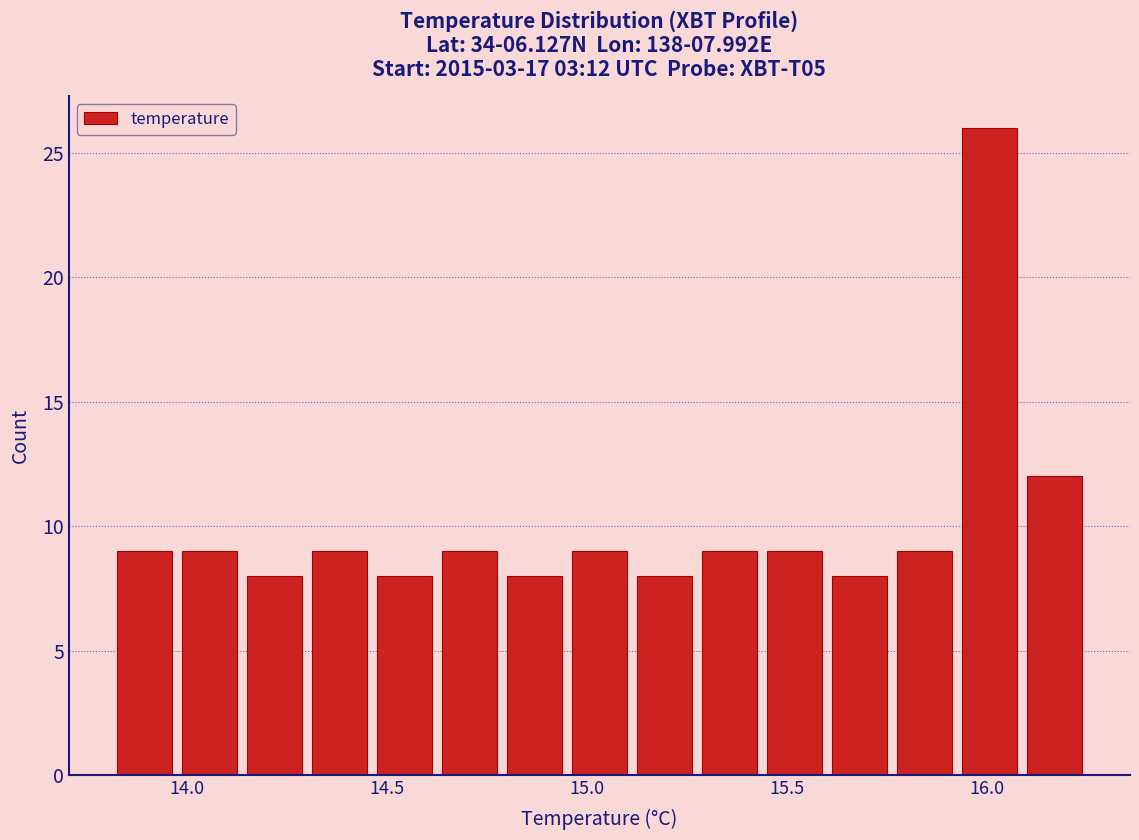

Around what value on the x-axis is the tallest bar? Give the approximate position of its centre, as read against the axis.

16.00